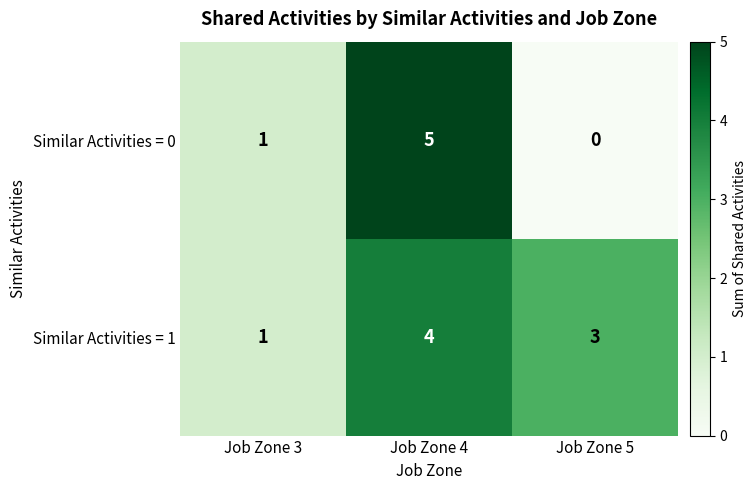

Reading left to right, list all the values displayed in this chart.

Similar Activities = 0: 1	5	0
Similar Activities = 1: 1	4	3